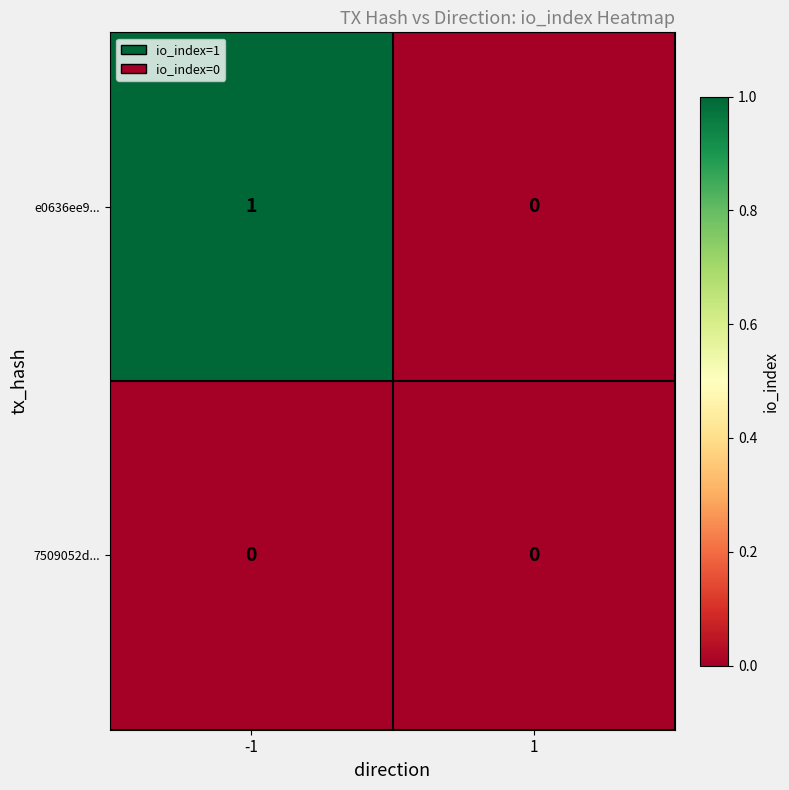

Which series has the largest range (max minus min)?

e0636ee9...